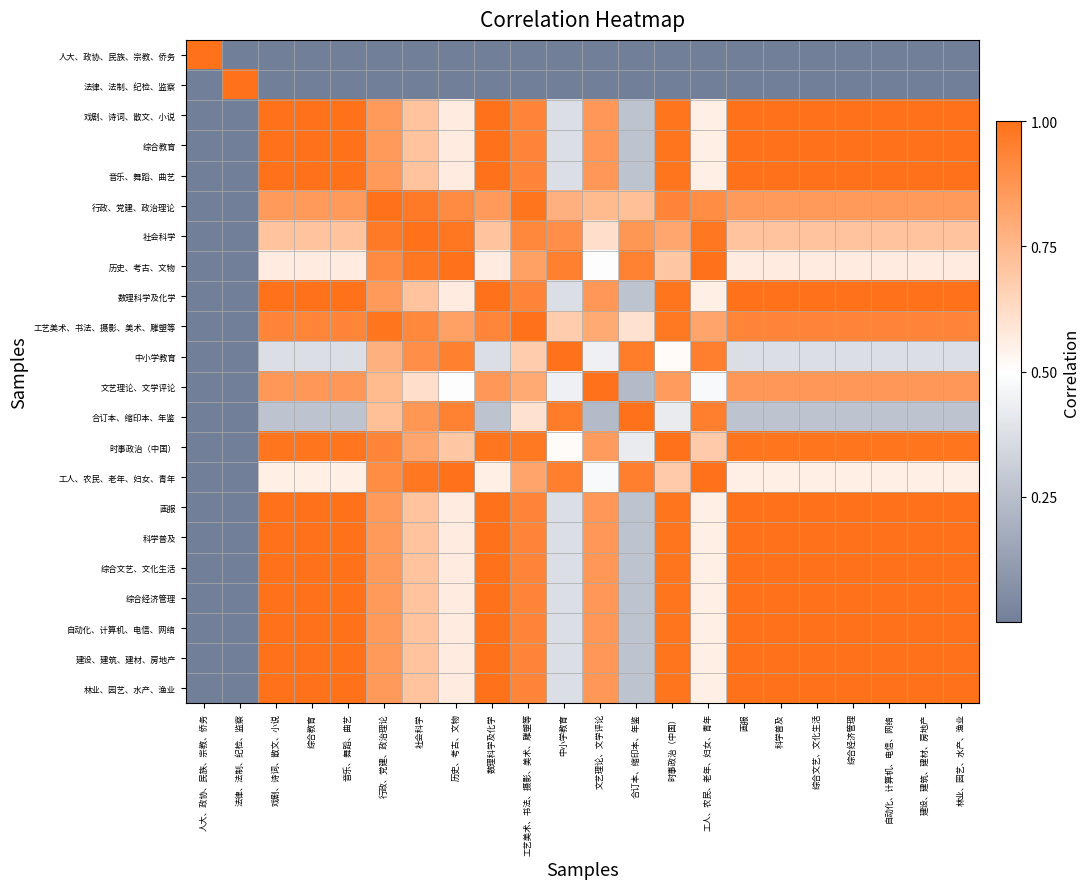

How many data points does each series have?

22